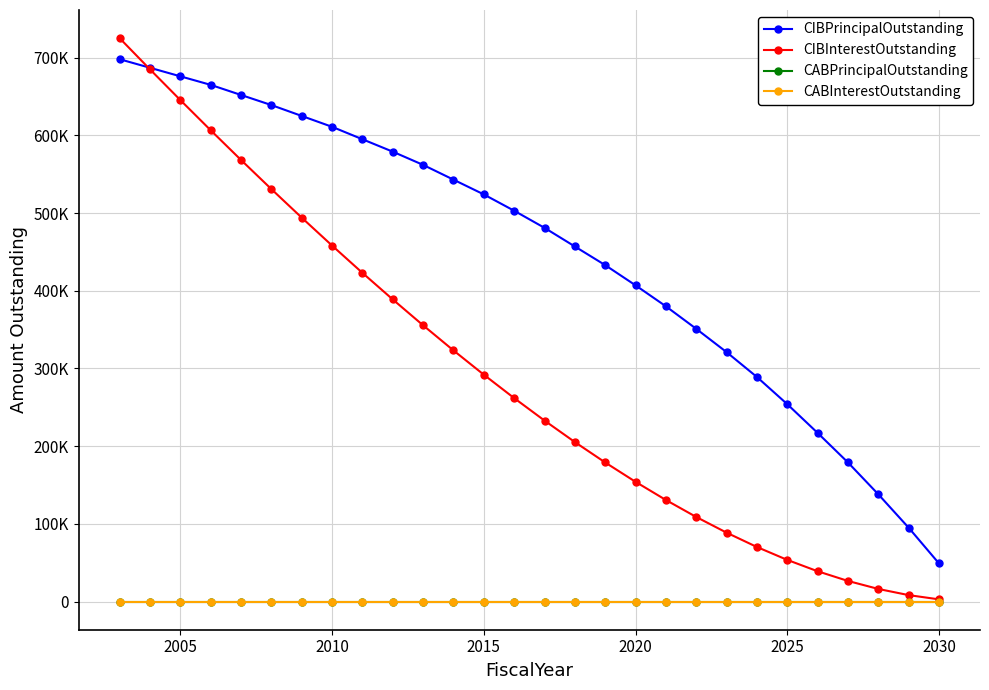

Reading right to left, what are all the values shown in this chart?

CIBPrincipalOutstanding: 49000	95000	138000	179000	217000	254000	289000	321000	351000	380000	407000	433000	457000	481000	503000	524000	543000	562000	579000	595000	611000	625000	639000	652000	665000	676000	687000	698000
CIBInterestOutstanding: 2818	8281	16217	26510	38988	53593	70211	88669	108852	130703	154106	179004	205282	232940	261863	291994	323217	355533	388826	423039	458172	494110	530853	568343	606581	645452	684955	725091
CABPrincipalOutstanding: 0	0	0	0	0	0	0	0	0	0	0	0	0	0	0	0	0	0	0	0	0	0	0	0	0	0	0	0
CABInterestOutstanding: 0	0	0	0	0	0	0	0	0	0	0	0	0	0	0	0	0	0	0	0	0	0	0	0	0	0	0	0